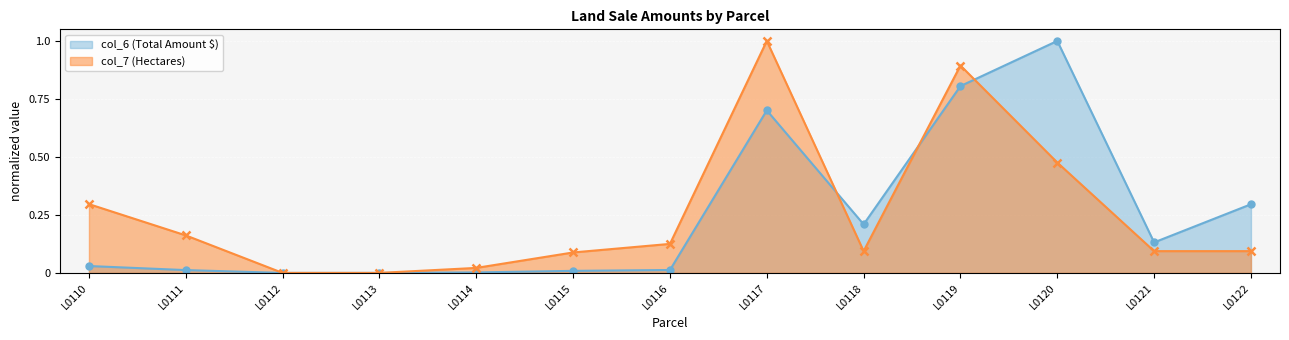

Which has a higher value, L0114 or L0115?

L0115